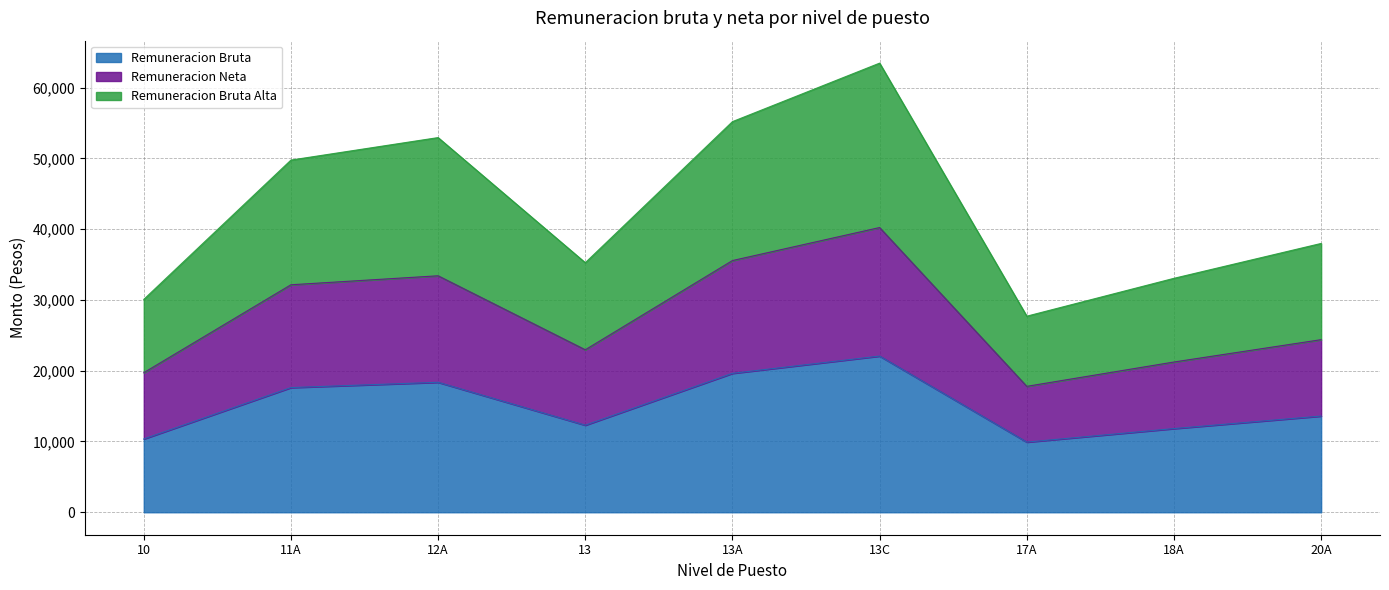

At which category does the chart reach its peak across all series?

13C